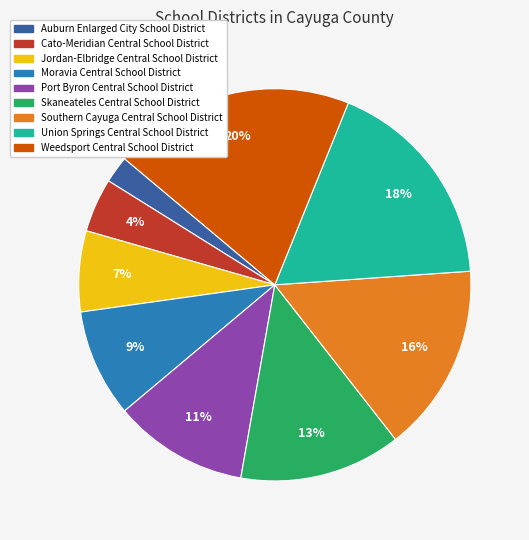

How many segments does this pie chart have?

9